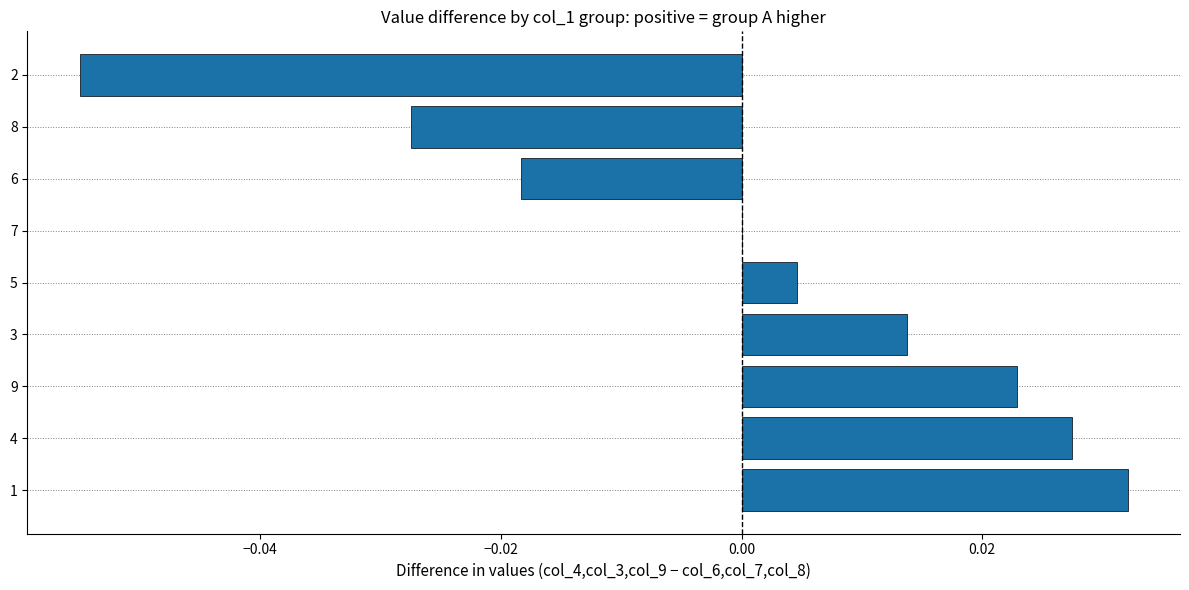

Between 5 and 2, which is larger?

5